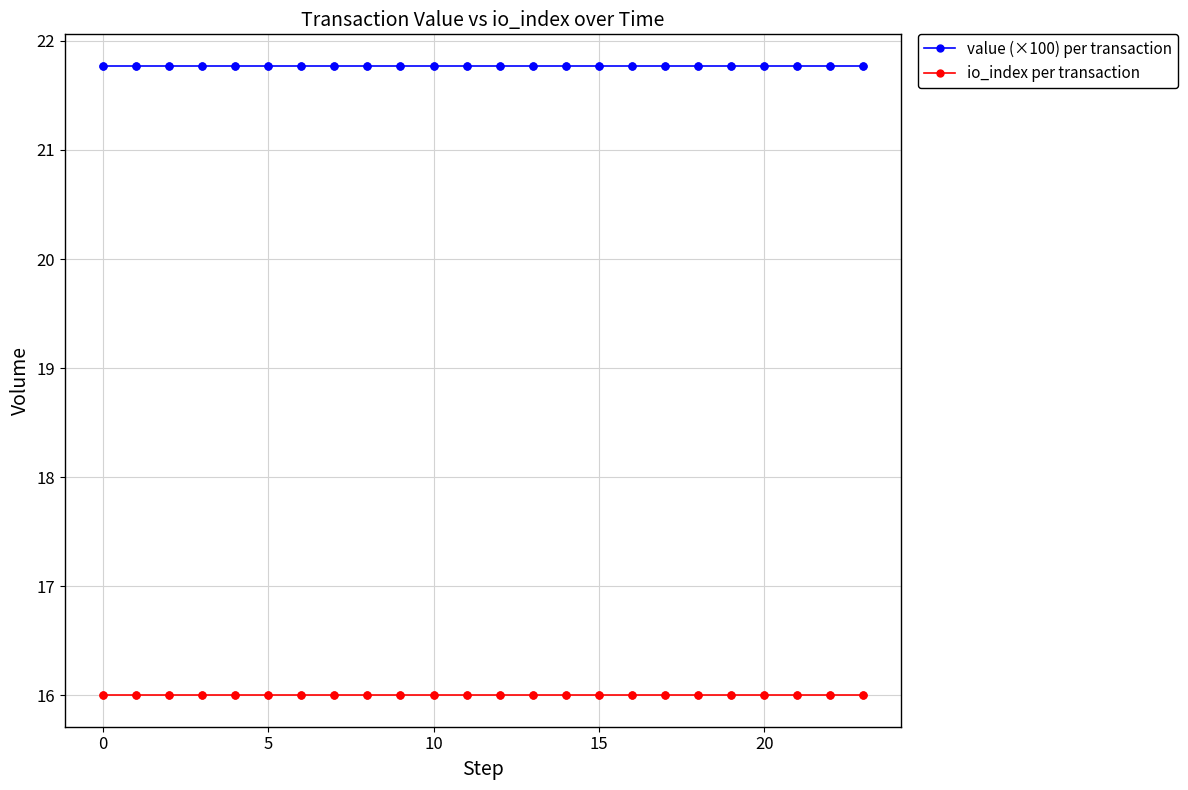

What is the minimum value for value (×100) per transaction?

21.8